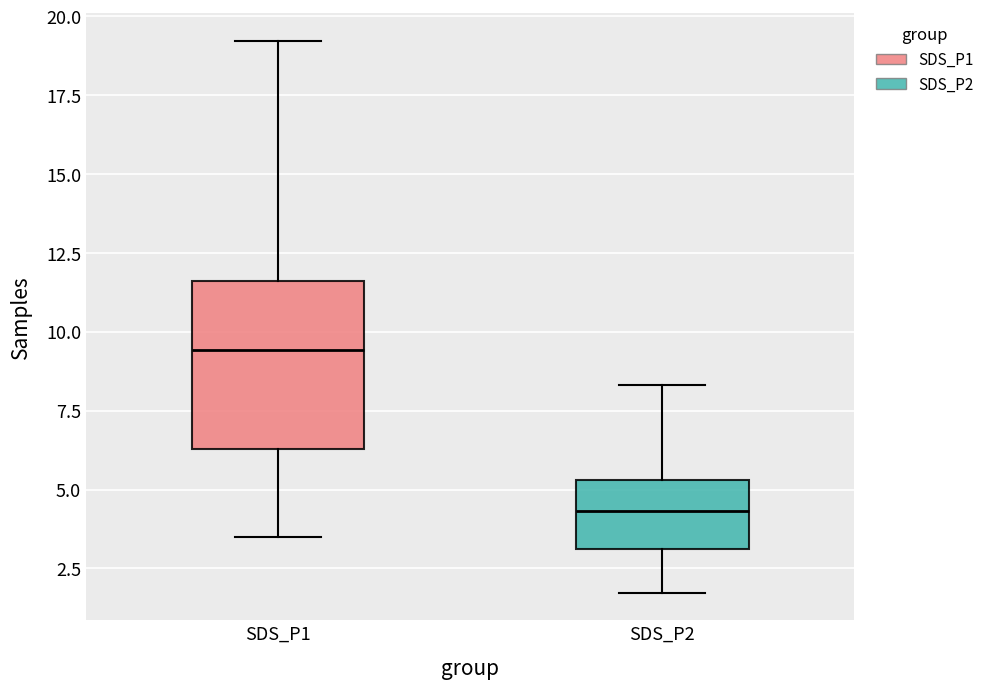

Which box's median line is the highest?

SDS_P1